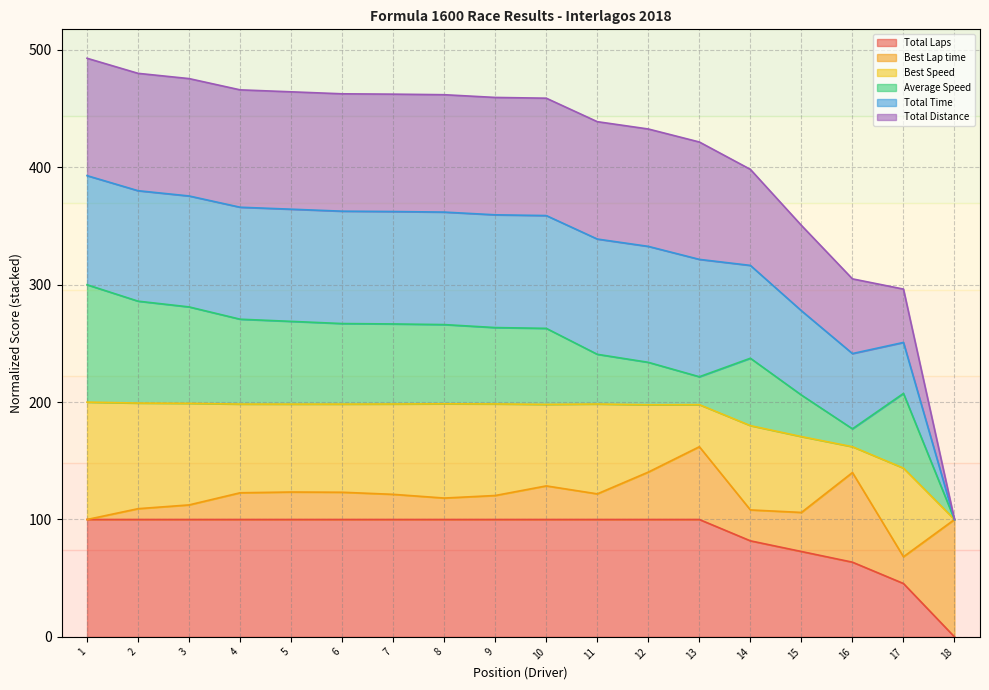

What is the difference between the maximum and minimum values in the Total Distance series?

393.0